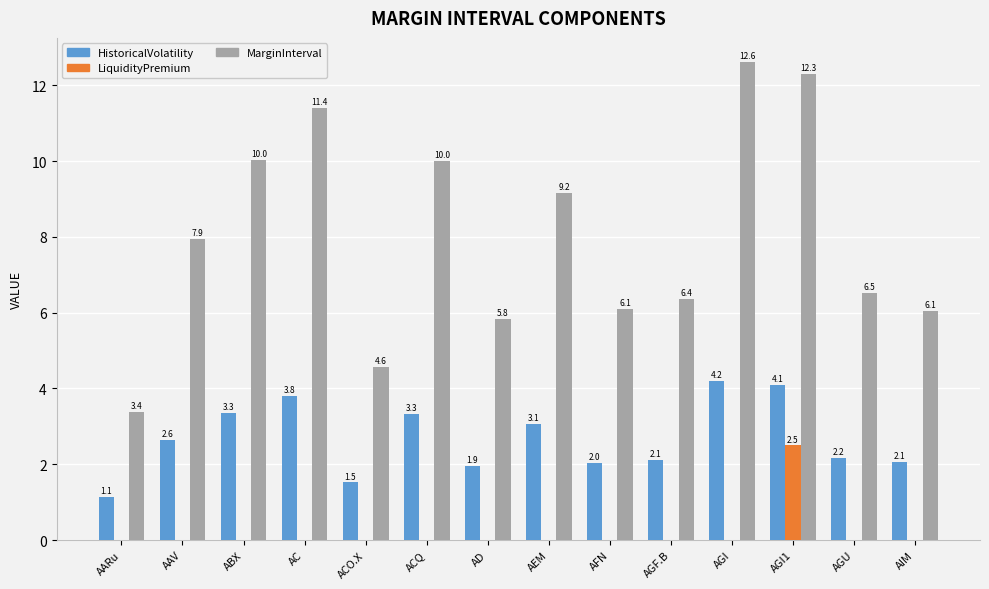

Is it true that MarginInterval equals 4.7 at AAV?

False